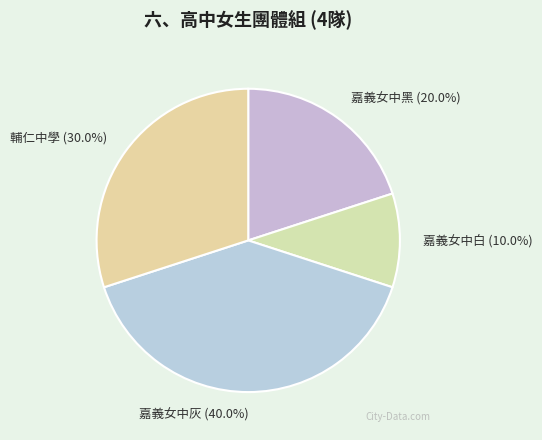

Which slice is the largest?

嘉義女中灰